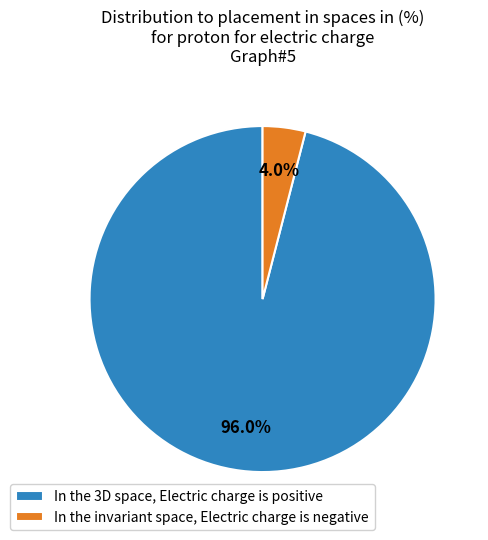

How many slices are in this pie chart?

2